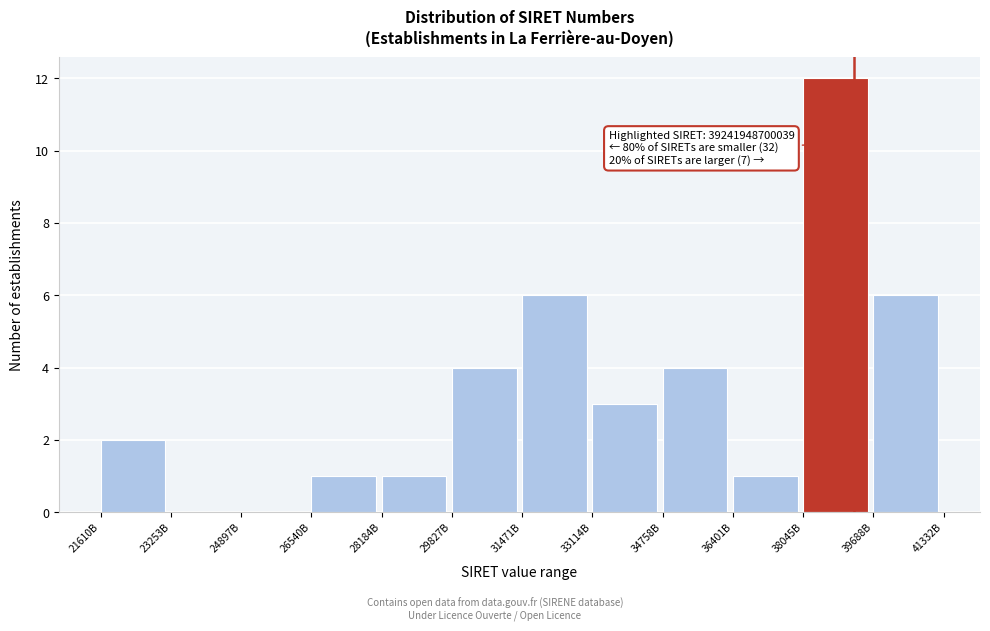

Reading left to right, list all the values displayed in this chart.

21610B=2	23253B=0	24897B=0	26540B=1	28184B=1	29827B=4	31471B=6	33114B=3	34758B=4	36401B=1	38045B=12	39688B=6